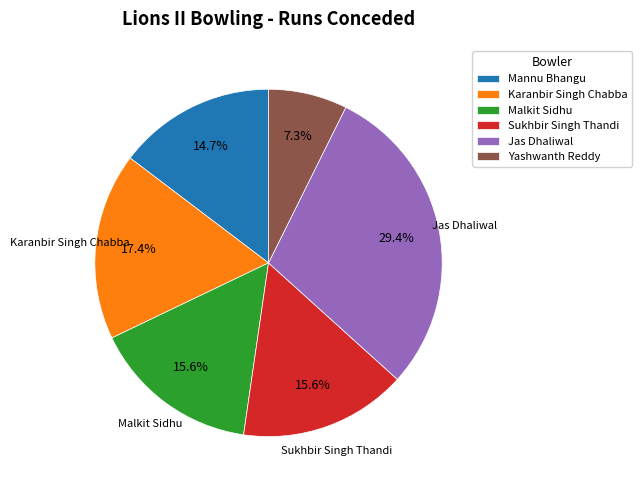

Between Jas Dhaliwal and Yashwanth Reddy, which is larger?

Jas Dhaliwal